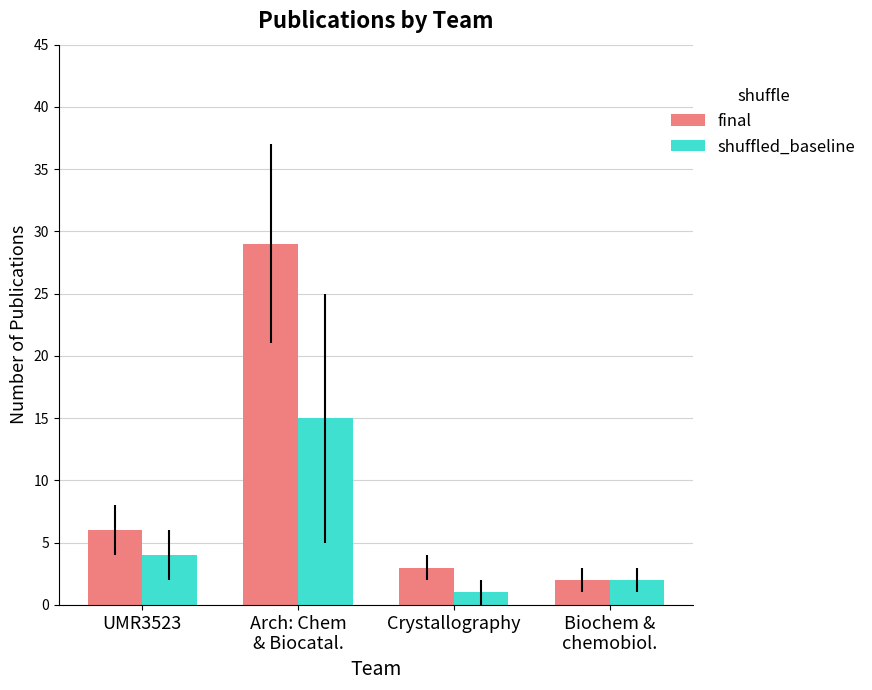

How many values in the shuffled_baseline series are below 4?

2